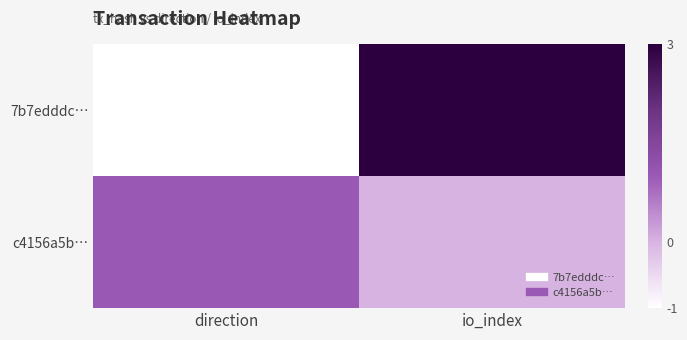

Reading right to left, extract all data points from this chart.

7b7edddc…: io_index=3	direction=-1
c4156a5b…: io_index=0	direction=1